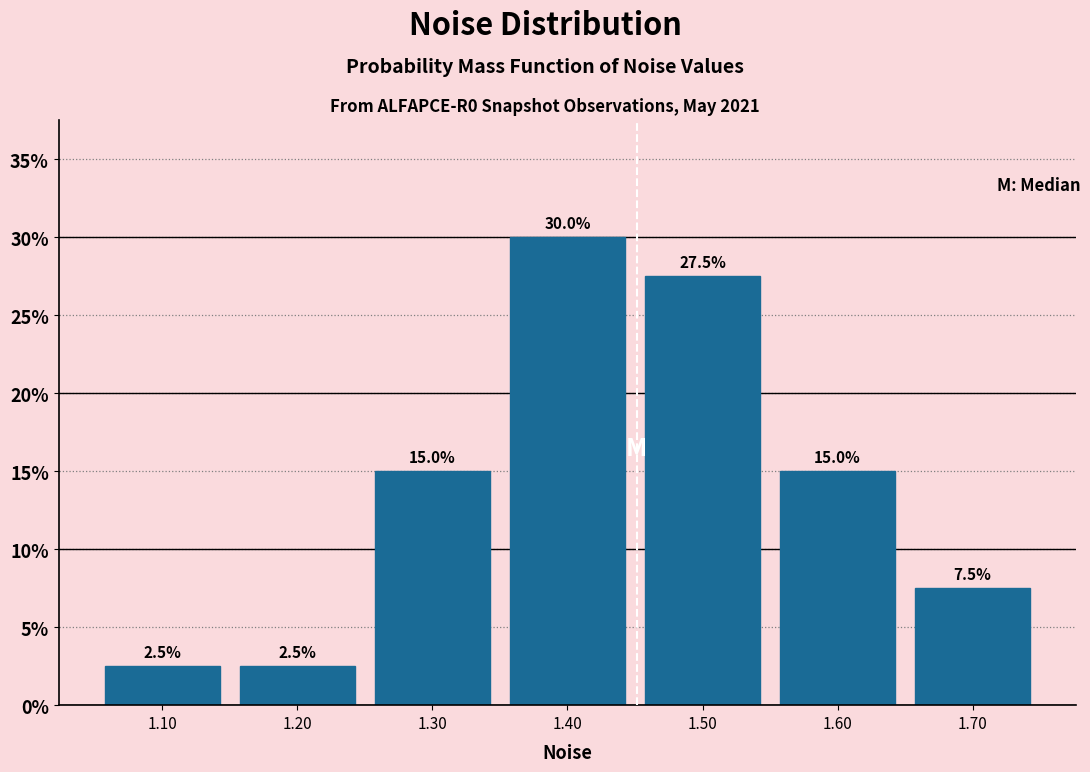

Reading left to right, transcribe this chart: for each bar, give the range it covers on the x-axis and its height.

1.05 to 1.15: 2.5
1.15 to 1.25: 2.5
1.25 to 1.35: 15.0
1.35 to 1.45: 30.0
1.45 to 1.55: 27.5
1.55 to 1.65: 15.0
1.65 to 1.75: 7.5